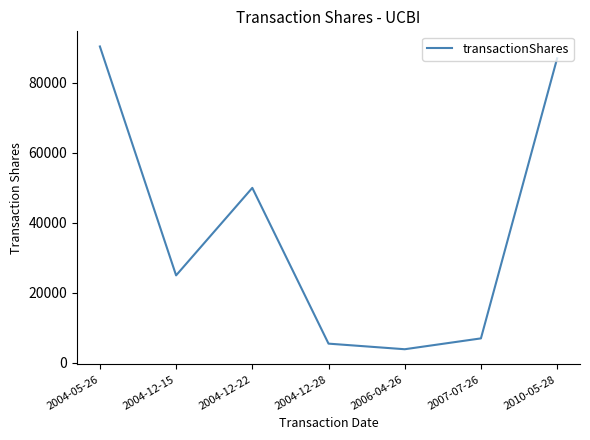

Where is the data nearest to the value 47148?

2004-12-22